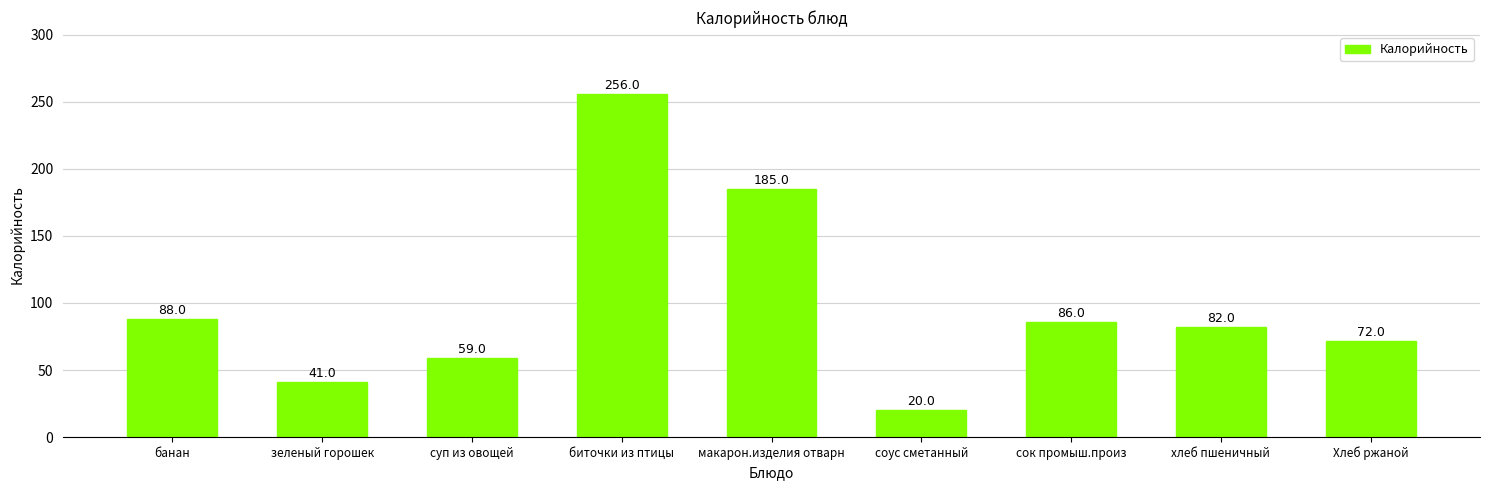

What is the change in value from соус сметанный to хлеб пшеничный?

+62